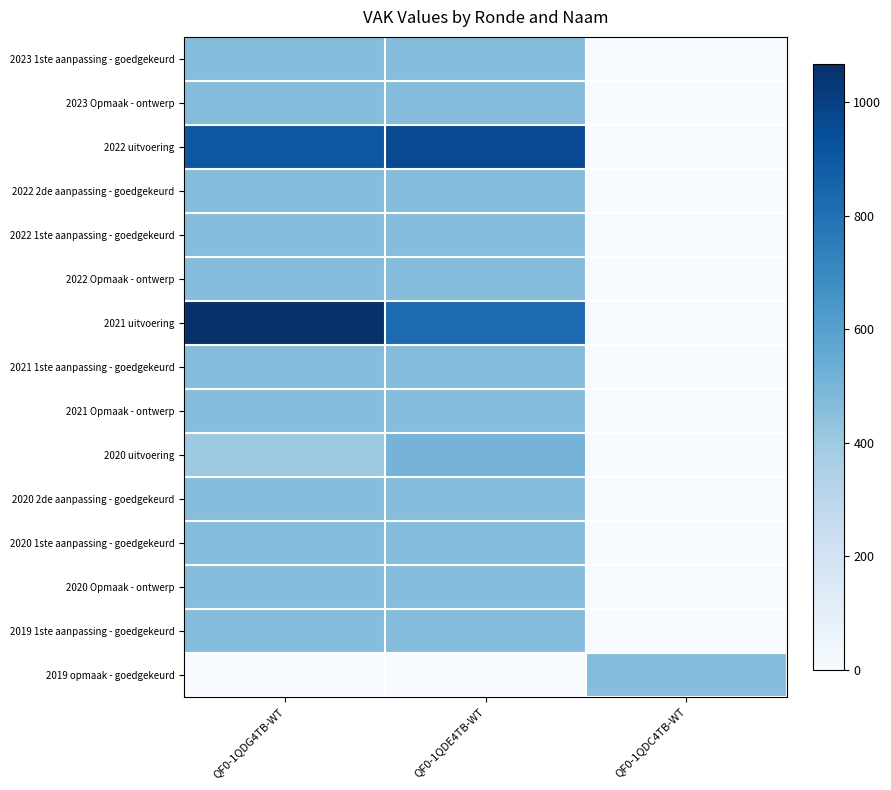

At how many categories does at least one series exceed 718?

2